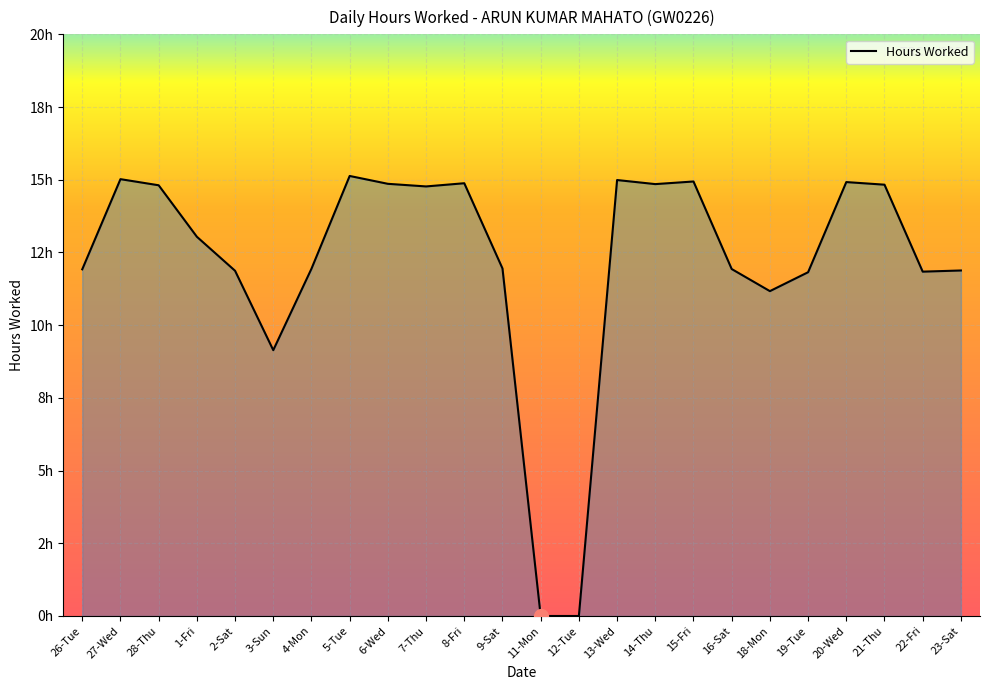

Does the chart display data point markers on the line(s)?

No